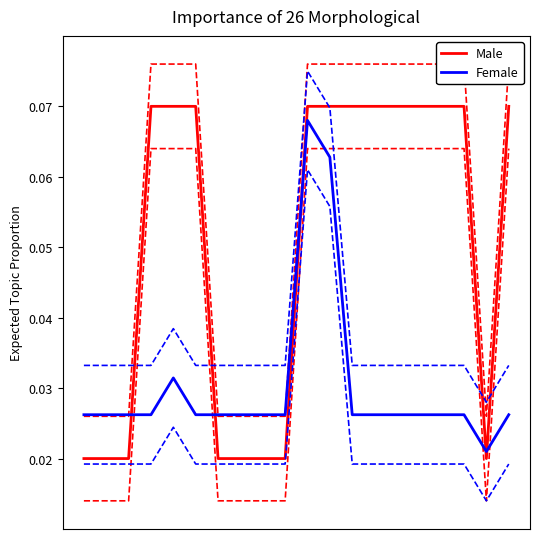

Reading left to right, list all the values displayed in this chart.

Male: 0=0.0	1=0.0	2=0.0	3=0.1	4=0.1	5=0.1	6=0.0	7=0.0	8=0.0	9=0.0	10=0.1	11=0.1	12=0.1	13=0.1	14=0.1	15=0.1	16=0.1	17=0.1	18=0.0	19=0.1
Female: 0=0.0	1=0.0	2=0.0	3=0.0	4=0.0	5=0.0	6=0.0	7=0.0	8=0.0	9=0.0	10=0.1	11=0.1	12=0.0	13=0.0	14=0.0	15=0.0	16=0.0	17=0.0	18=0.0	19=0.0